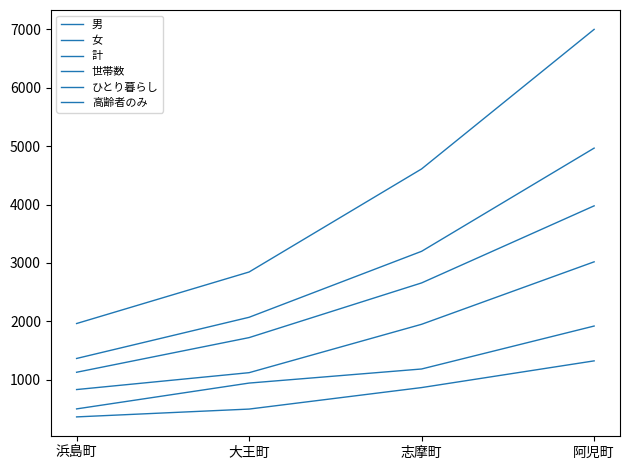

True or false: 高齢者のみ and 世帯数 cross at least once.

False